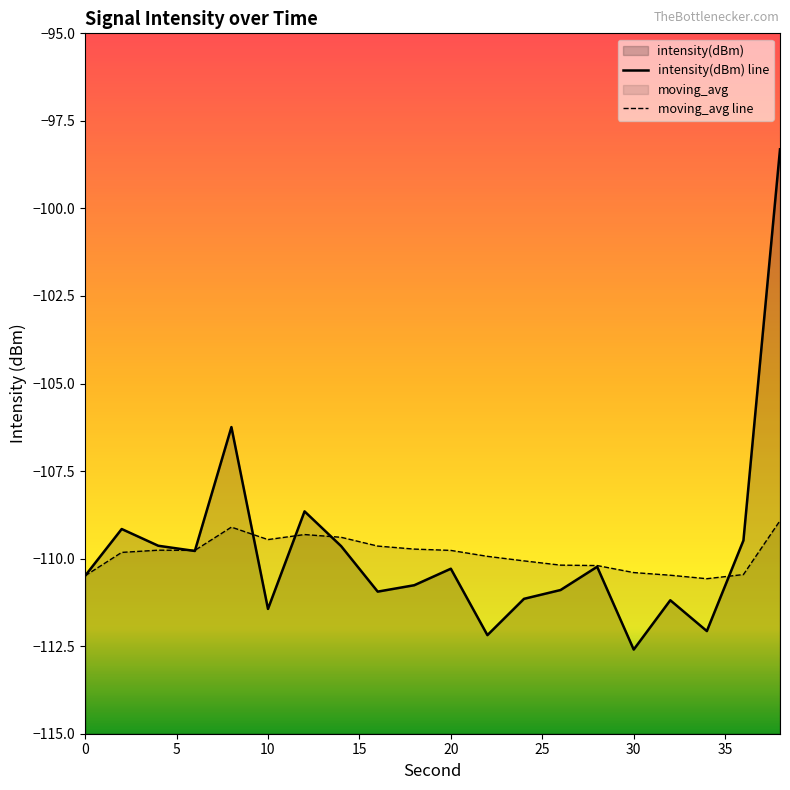

Reading left to right, transcribe all the data shown in this chart.

intensity(dBm): 0=-110.5	2=-109.2	4=-109.6	6=-109.8	8=-106.2	10=-111.4	12=-108.7	14=-109.6	16=-110.9	18=-110.8	20=-110.3	22=-112.2	24=-111.1	26=-110.9	28=-110.2	30=-112.6	32=-111.2	34=-112.1	36=-109.5	38=-98.3
moving_avg: 0=-110.5	2=-109.8	4=-109.8	6=-109.8	8=-109.1	10=-109.5	12=-109.3	14=-109.4	16=-109.6	18=-109.7	20=-109.8	22=-109.9	24=-110.1	26=-110.2	28=-110.2	30=-110.4	32=-110.5	34=-110.6	36=-110.5	38=-108.9